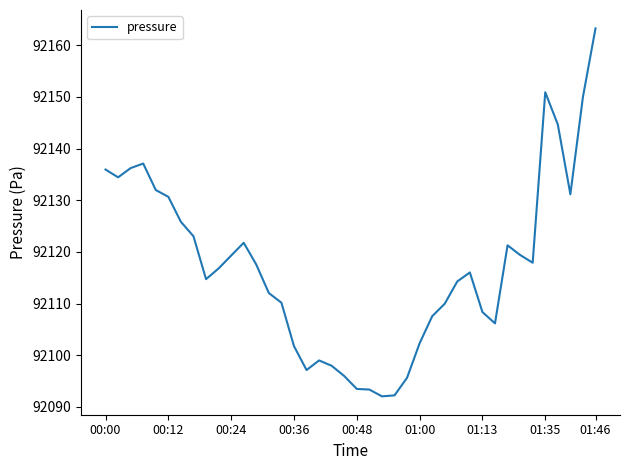

Is this an area chart (filled region under the line)?

No